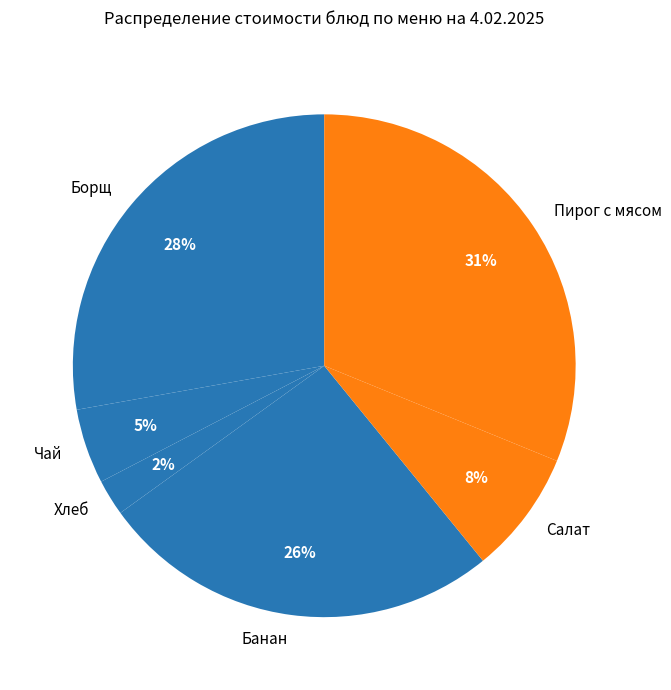

How many segments does this pie chart have?

6